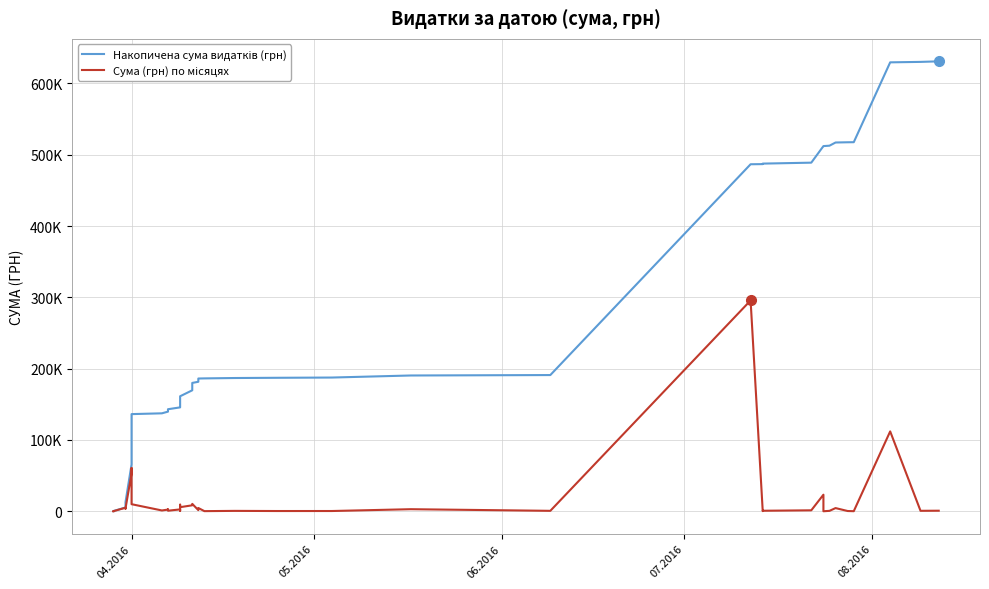

Does the chart display data point markers on the line(s)?

No